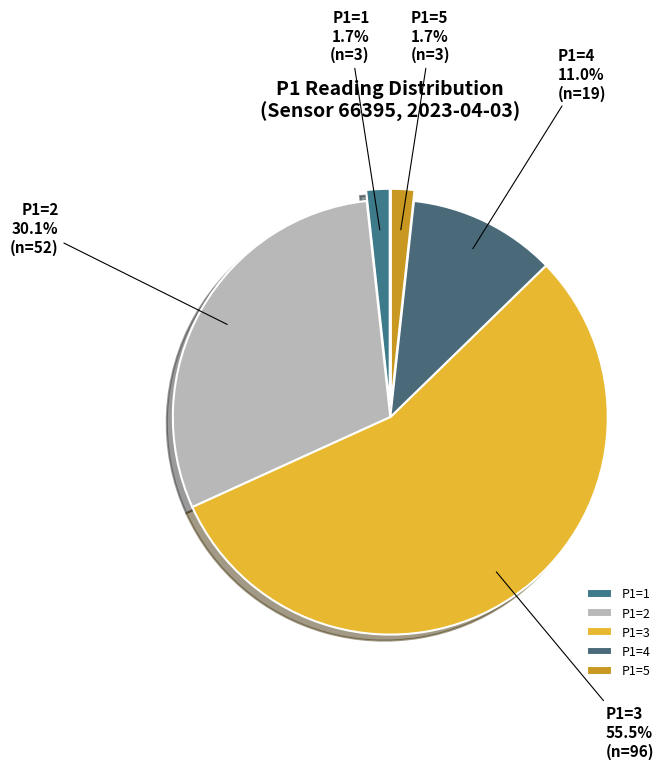

Is the sum of P1=5 and P1=4 greater than half?

No